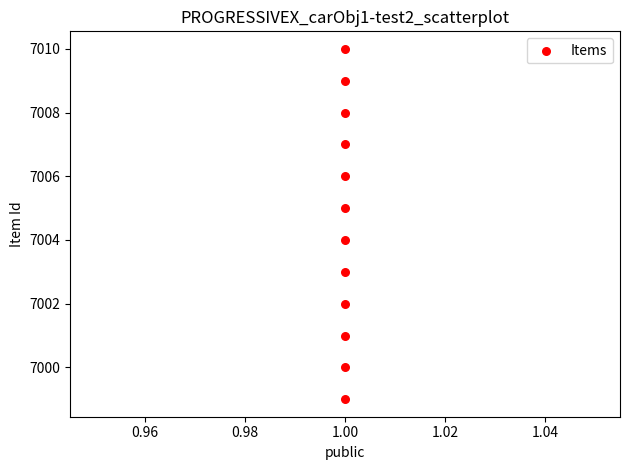

What is the range of Y values (max minus min)?

11